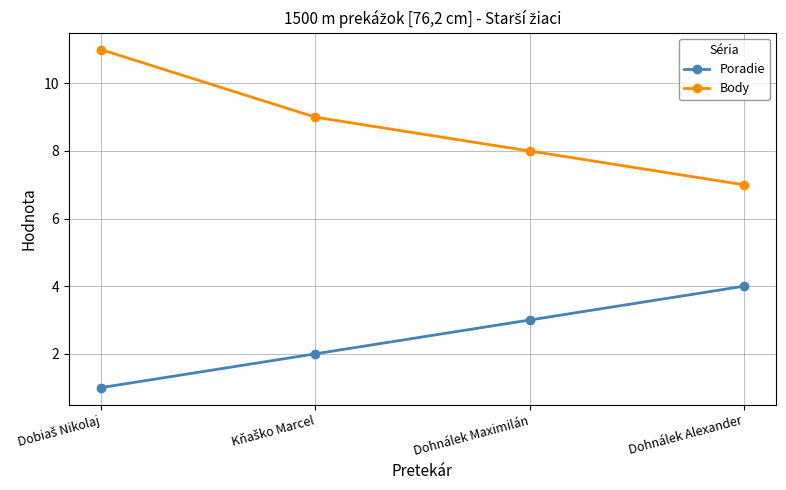

True or false: Poradie has a value of 4 at Dohnálek Alexander.

True